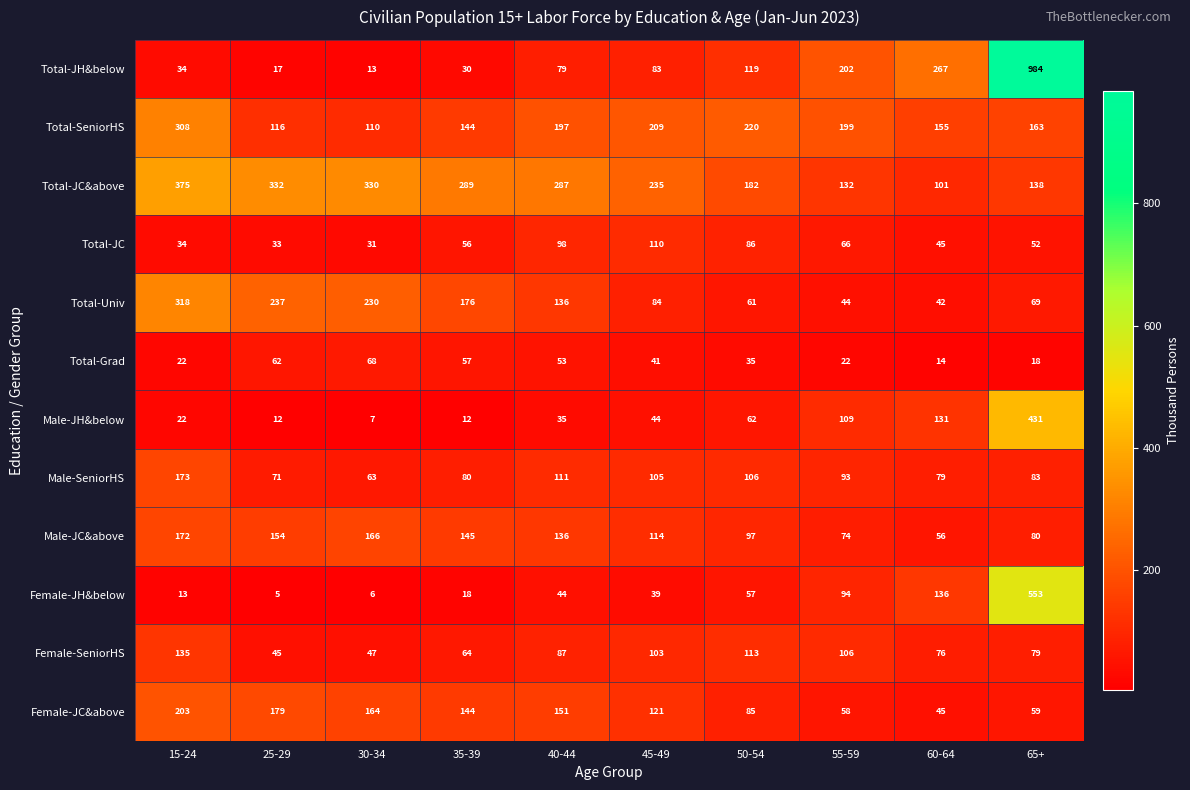

How many series are shown in this chart?

12